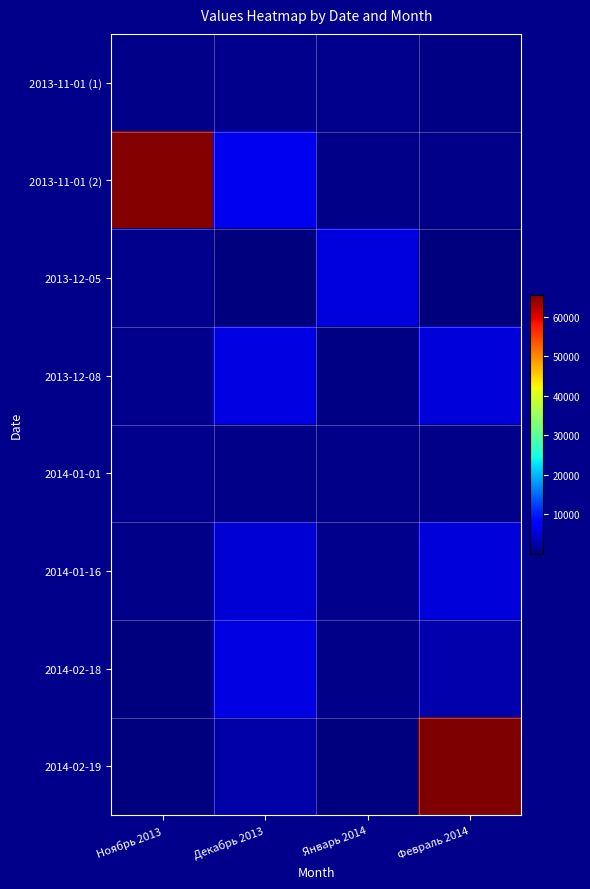

Reading right to left, extract all data points from this chart.

2013-11-01 (1): Февраль 2014=321	Январь 2014=798	Декабрь 2013=879	Ноябрь 2013=651
2013-11-01 (2): Февраль 2014=654	Январь 2014=647	Декабрь 2013=6498	Ноябрь 2013=65146
2013-12-05: Февраль 2014=54	Январь 2014=5564	Декабрь 2013=85	Ноябрь 2013=845
2013-12-08: Февраль 2014=5213	Январь 2014=275	Декабрь 2013=5676	Ноябрь 2013=894
2014-01-01: Февраль 2014=514	Январь 2014=614	Декабрь 2013=575	Ноябрь 2013=785
2014-01-16: Февраль 2014=5132	Январь 2014=852	Декабрь 2013=4998	Ноябрь 2013=767
2014-02-18: Февраль 2014=2561	Январь 2014=574	Декабрь 2013=5745	Ноябрь 2013=78
2014-02-19: Февраль 2014=65456	Январь 2014=51	Декабрь 2013=2476	Ноябрь 2013=2